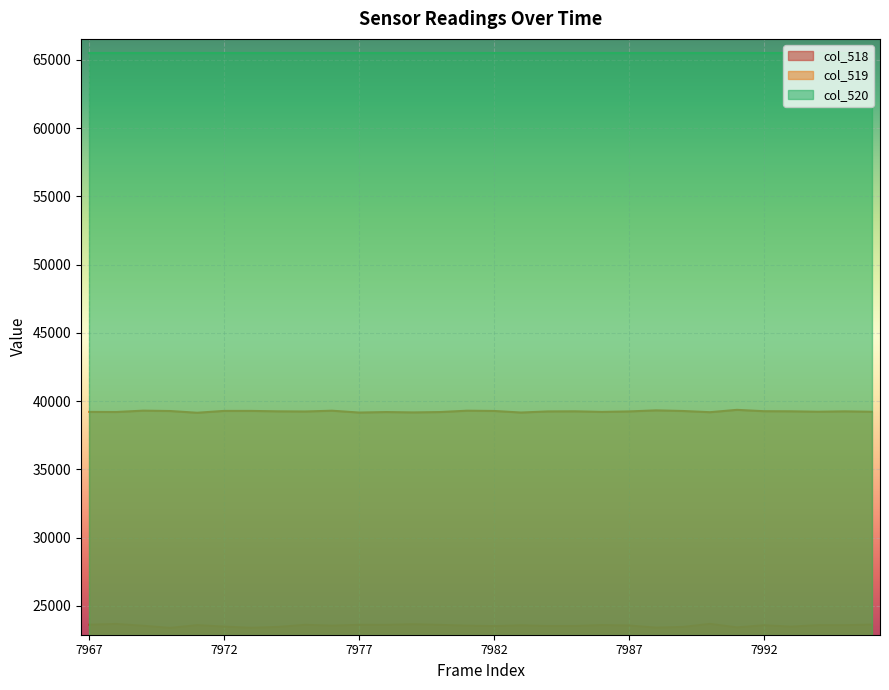

True or false: col_518 and col_519 cross at least once.

False